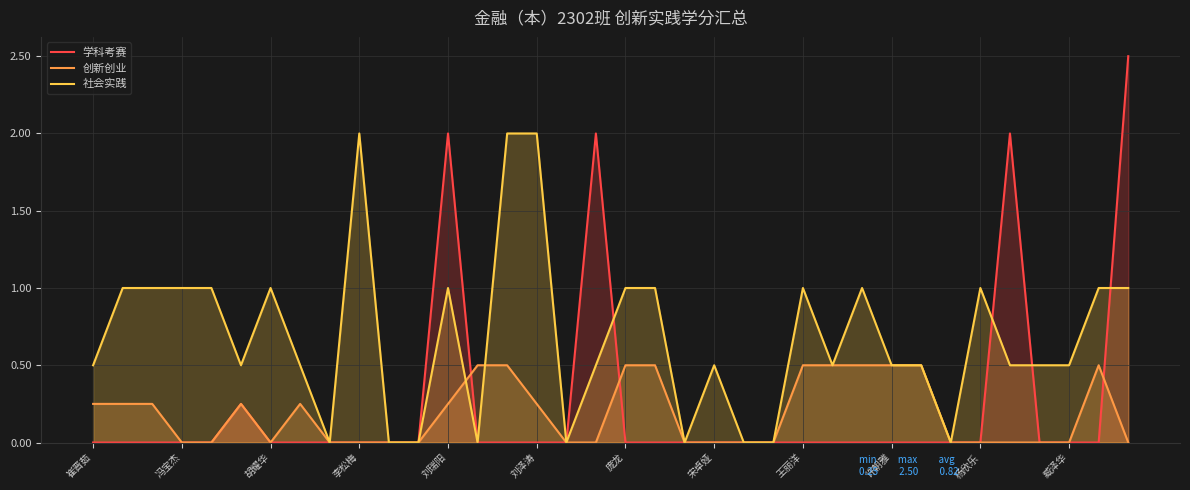

Which series has the largest total across all categories?

社会实践